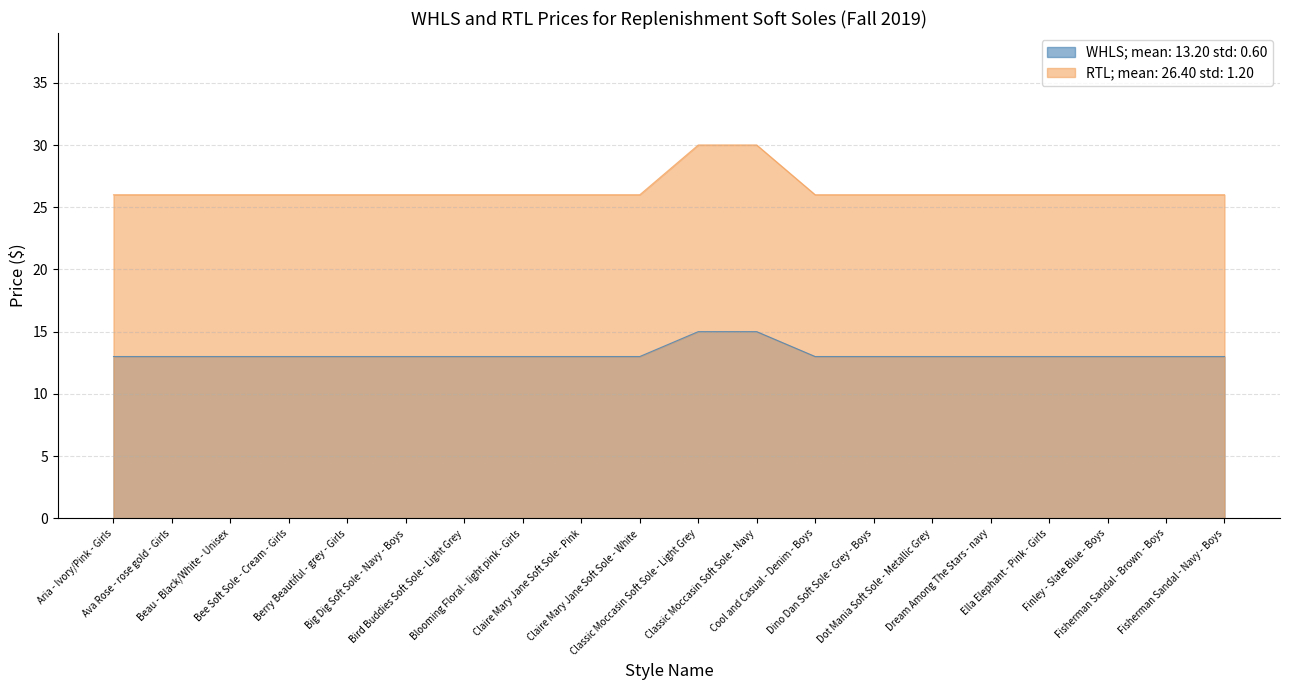

The RTL series shows 26 at Ava Rose - rose gold - Girls. True or false?

True